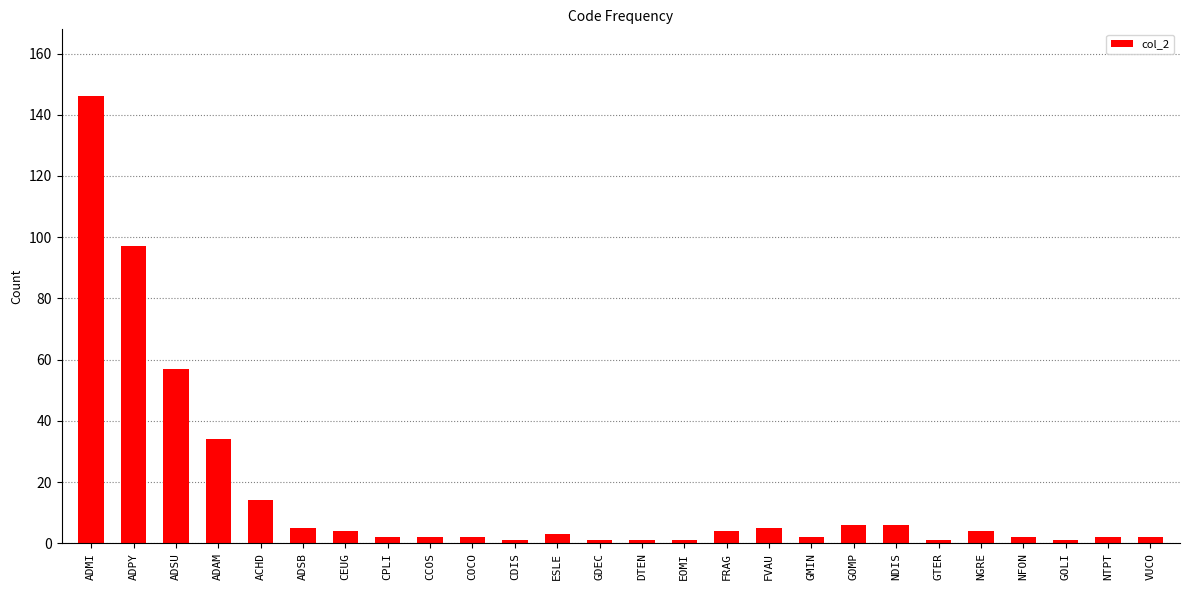

What is the label of the 21st bar from the right?

ADSB